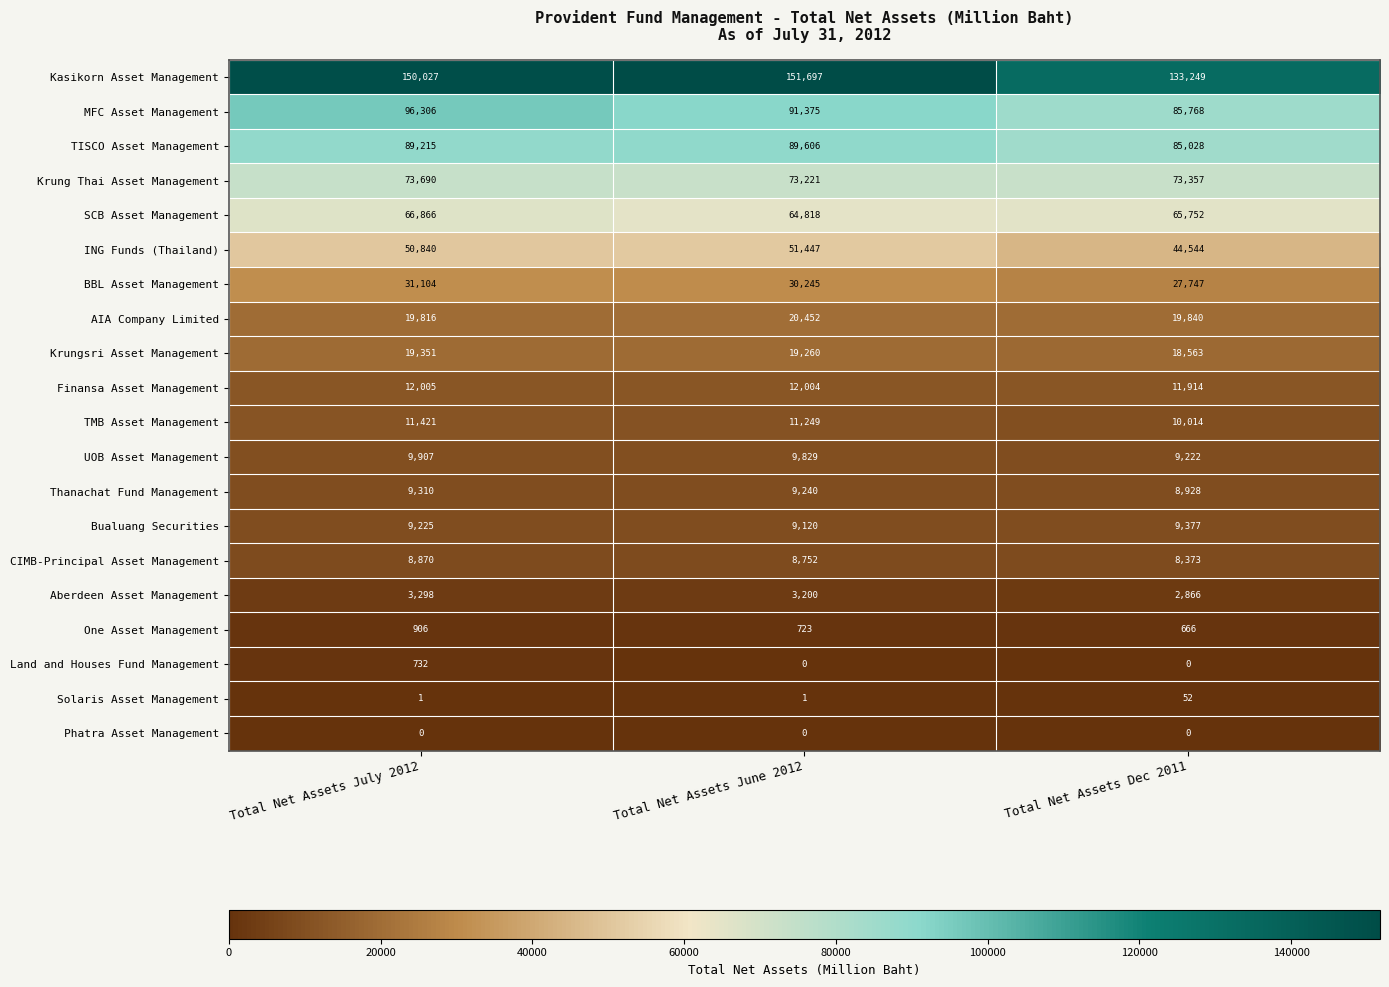

The SCB Asset Management series shows 20651 at Total Net Assets July 2012. True or false?

False